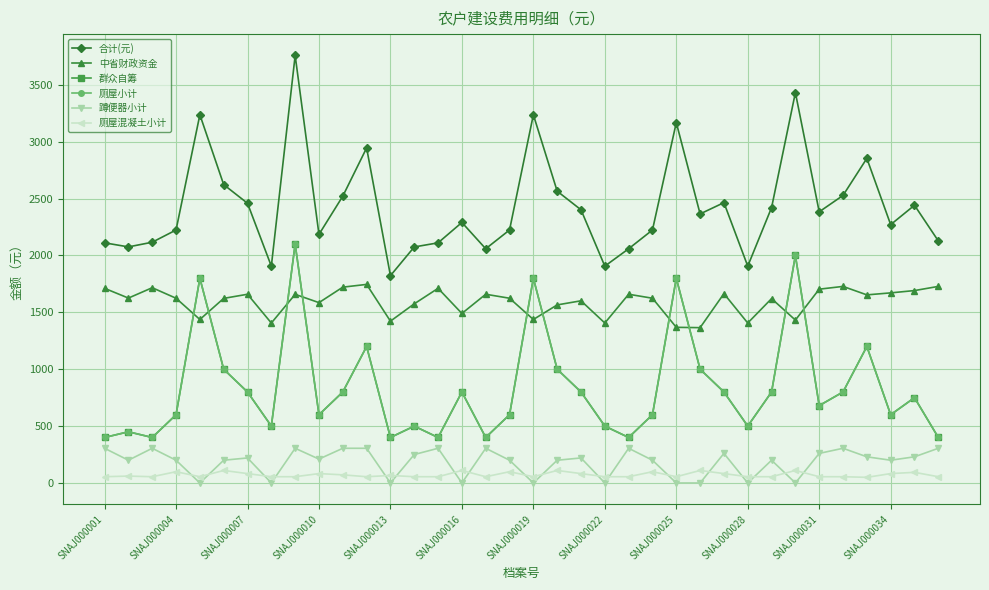

True or false: 中省财政资金 and 厕屋混凝土小计 intersect in this chart.

False